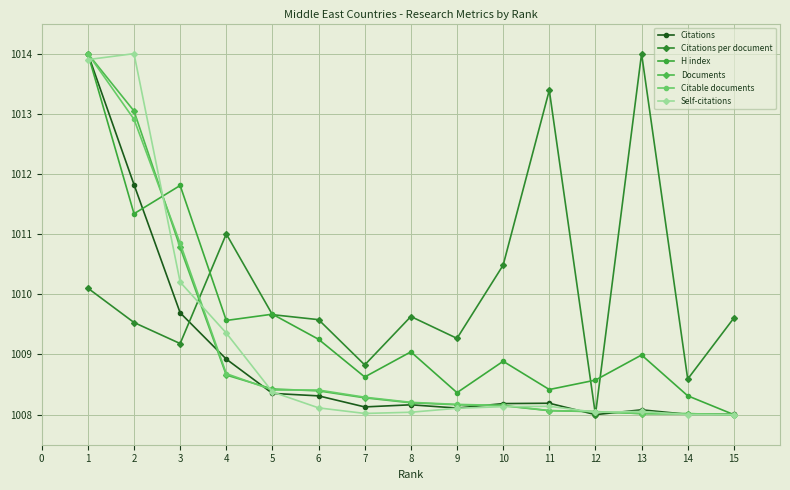

What is the maximum value for Citations?

1014.0